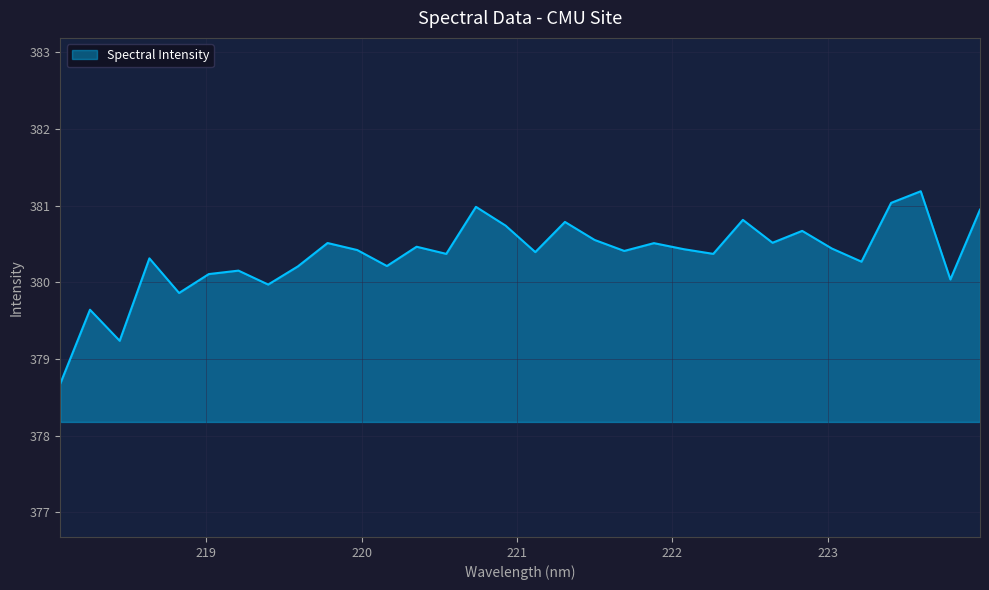

What is the smallest value displayed?

378.7